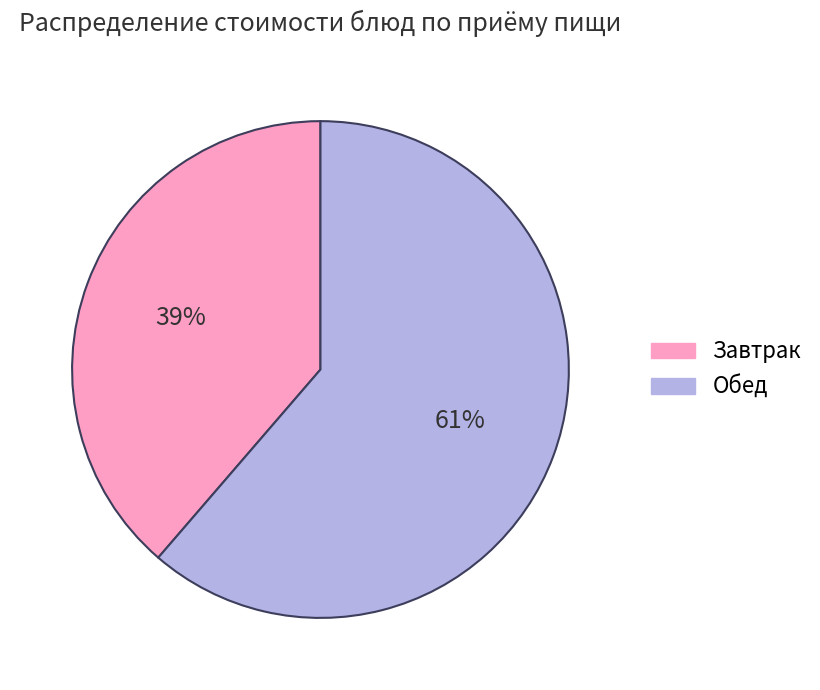

Is there a majority slice in this chart?

Yes